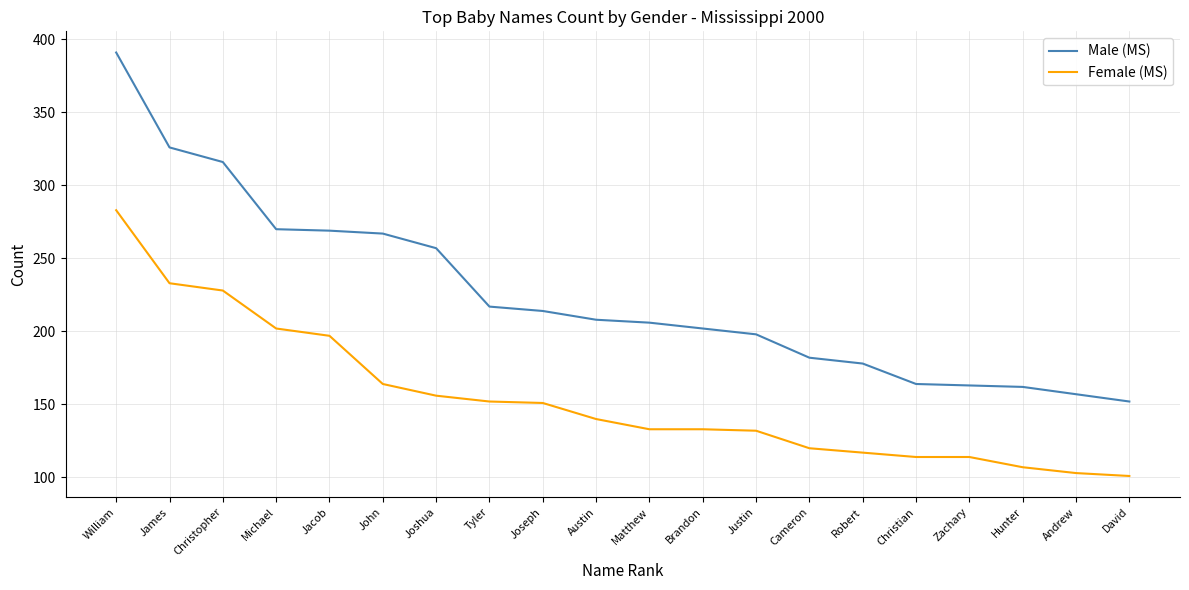

True or false: Female (MS) and Male (MS) intersect in this chart.

False